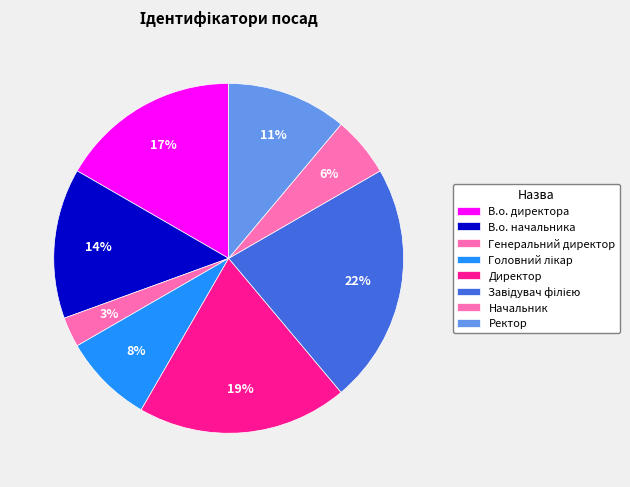

What is the total percentage of В.о. директора and Директор?

36.1%